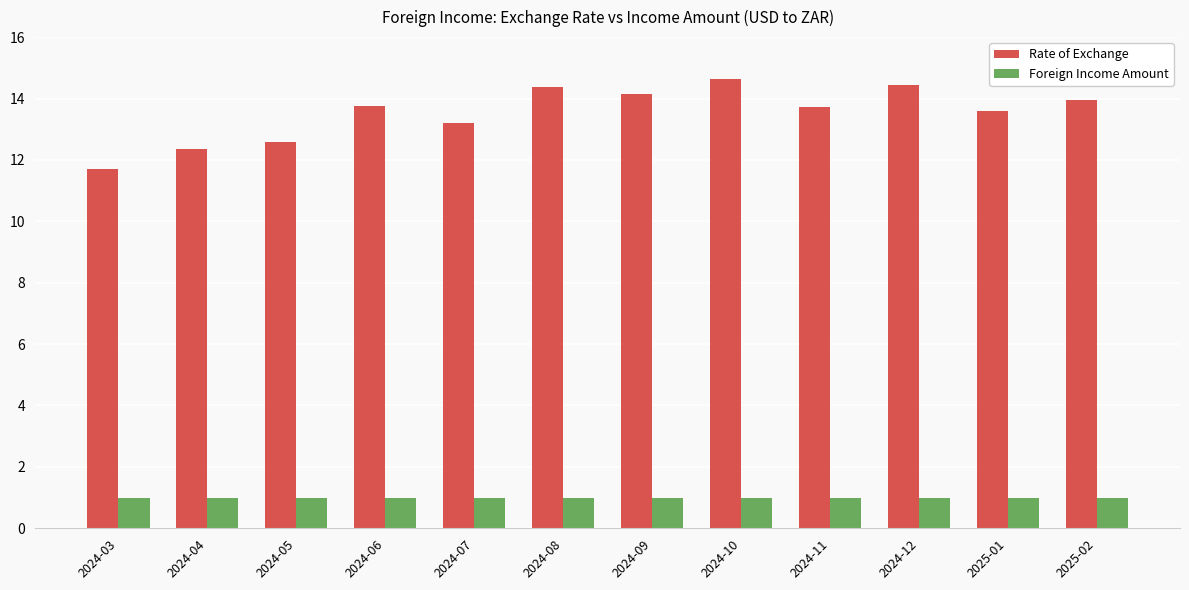

Which series has the largest total across all categories?

Rate of Exchange